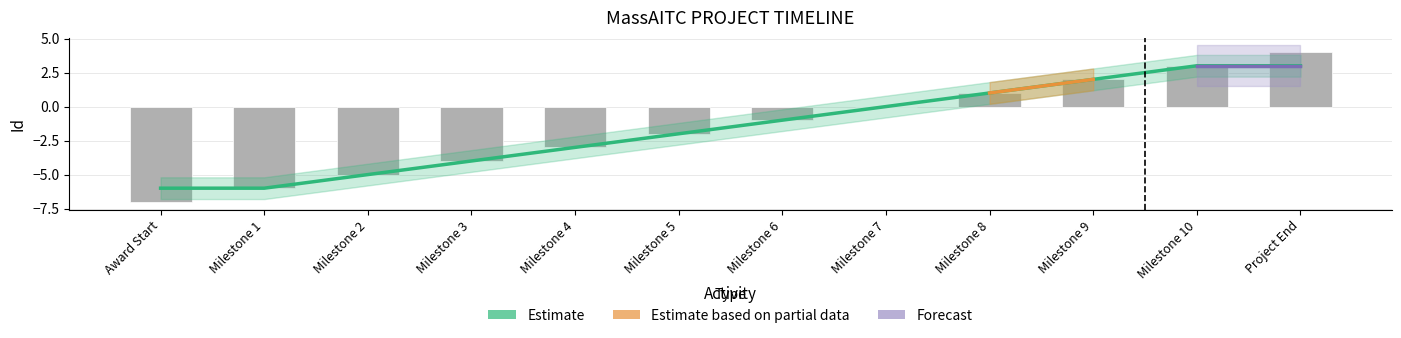

Which has a higher value, Milestone 9 or Milestone 3?

Milestone 9